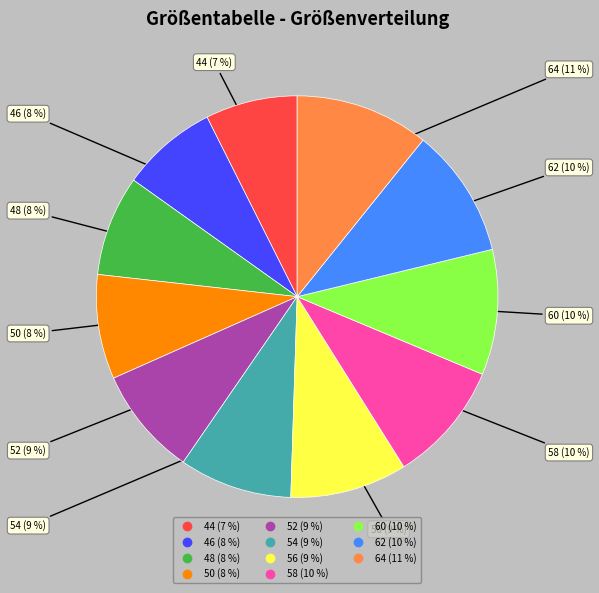

Is there any slice that represents more than half of the pie?

No